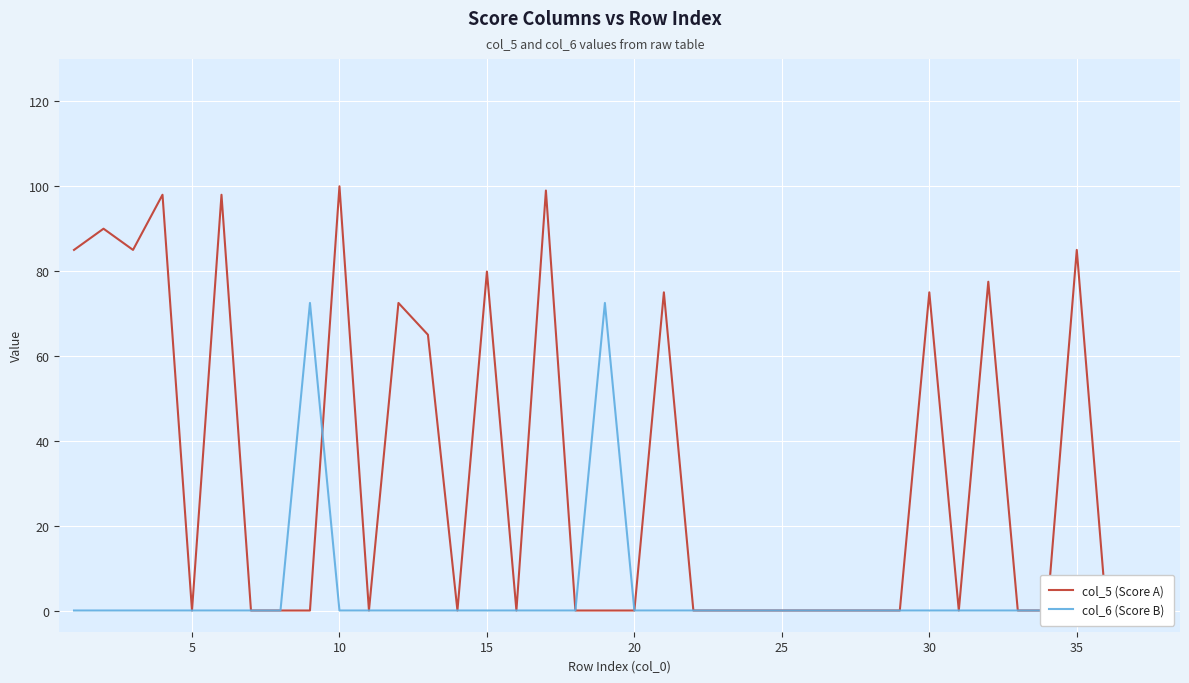

After their last crossing, which series has the higher values: col_5 (Score A) or col_6 (Score B)?

col_5 (Score A)